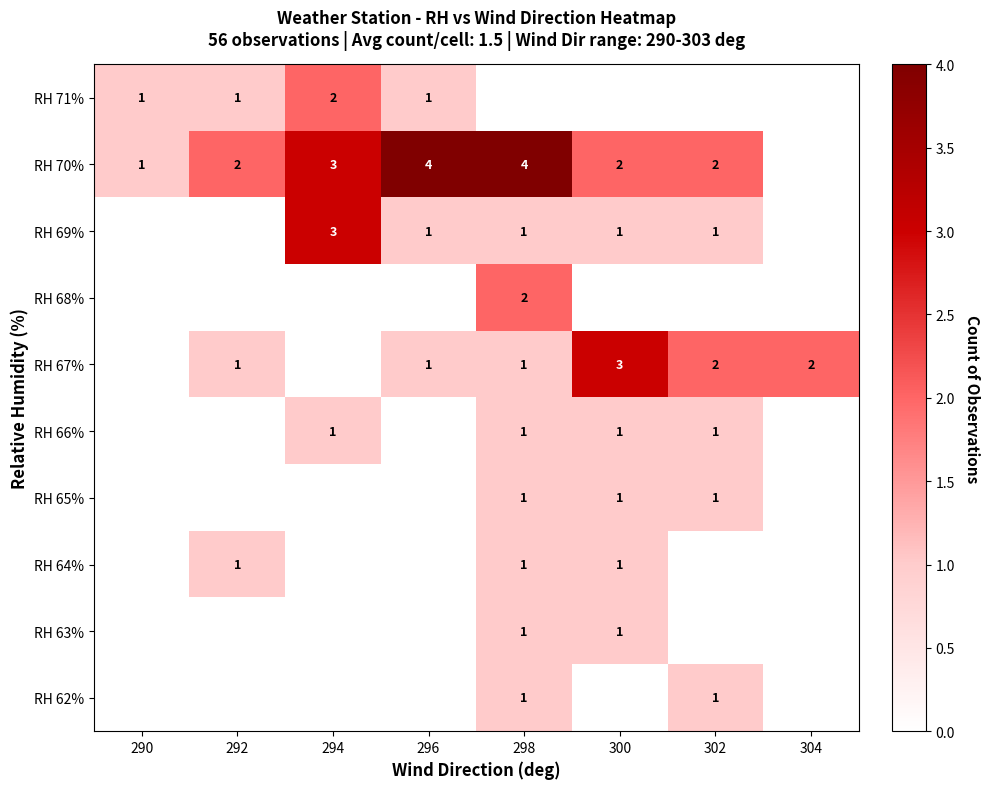

Is it true that RH 70% equals 5 at 294?

False